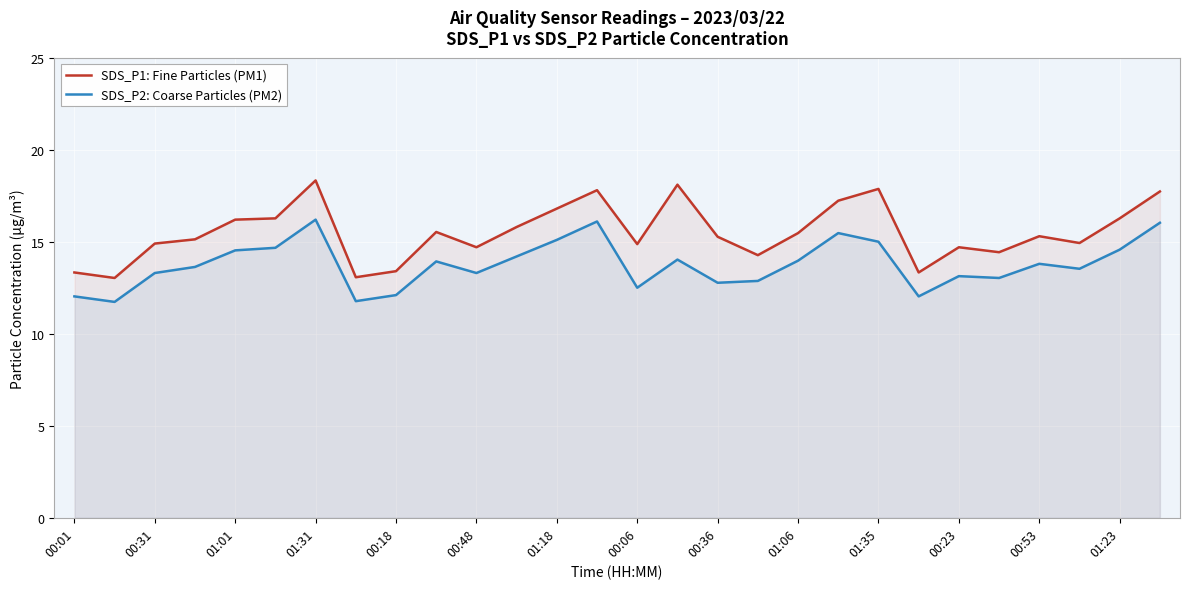

What is the value of the SDS_P2: Coarse Particles (PM2) point at the 23rd from the left?

13.1